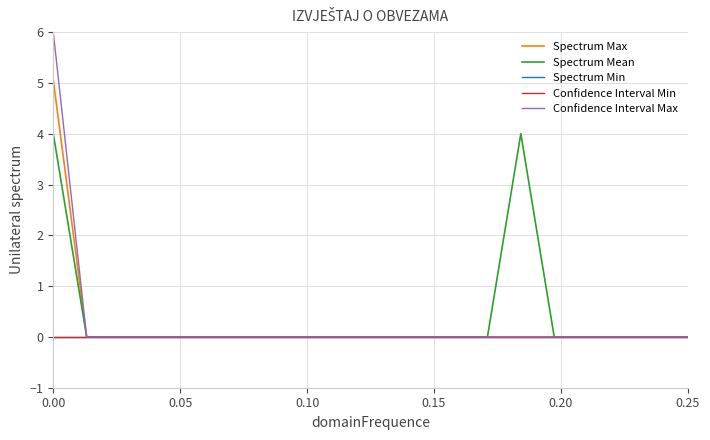

Does the chart display data point markers on the line(s)?

No